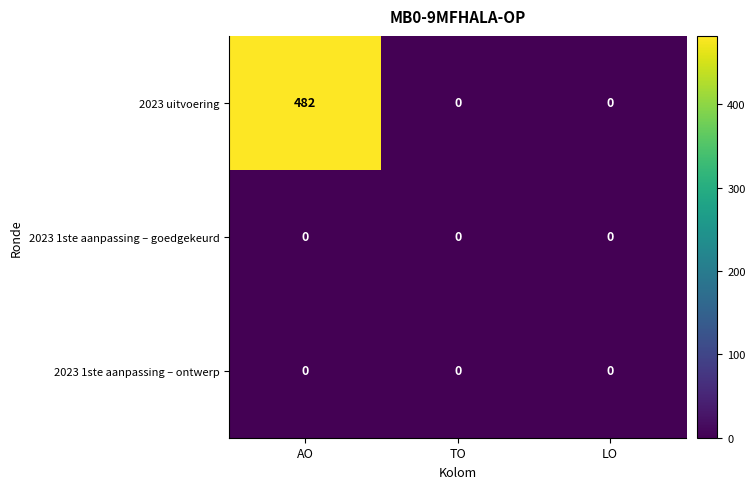

What is the greatest value displayed?

482